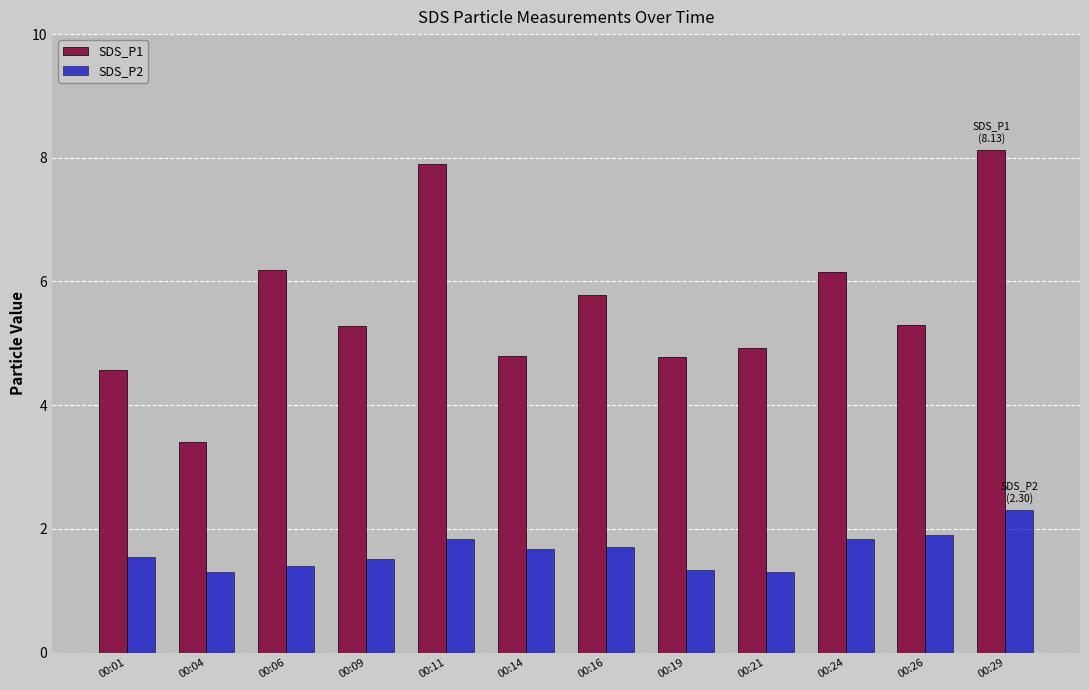

What is the highest value of the SDS_P1 series?

8.1